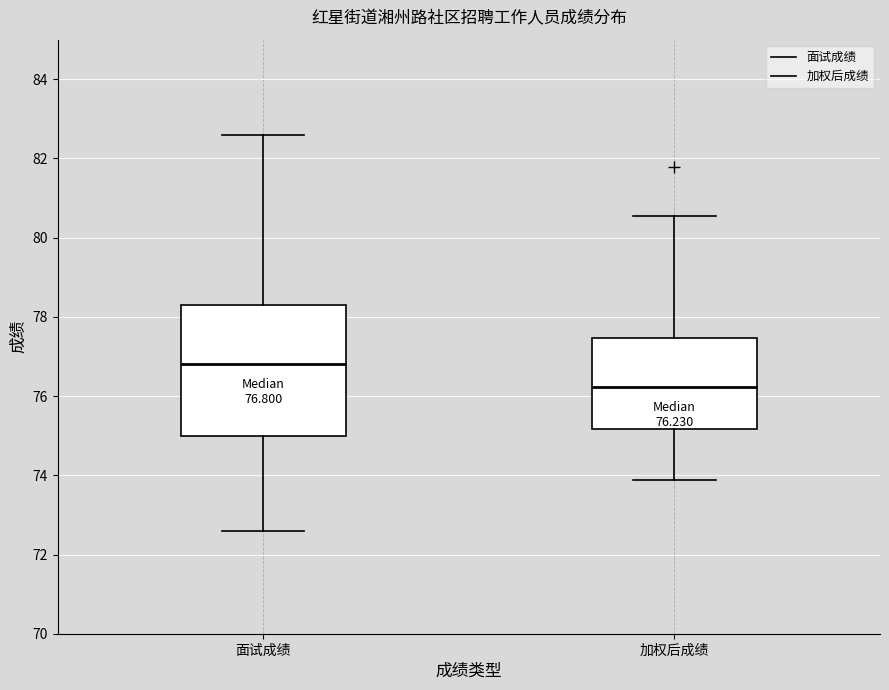

Which box's median line is the lowest?

加权后成绩